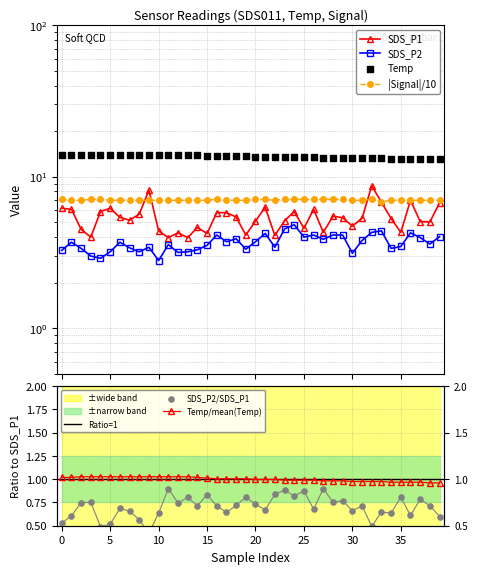

Which series contains the lowest Y value?

SDS_P2